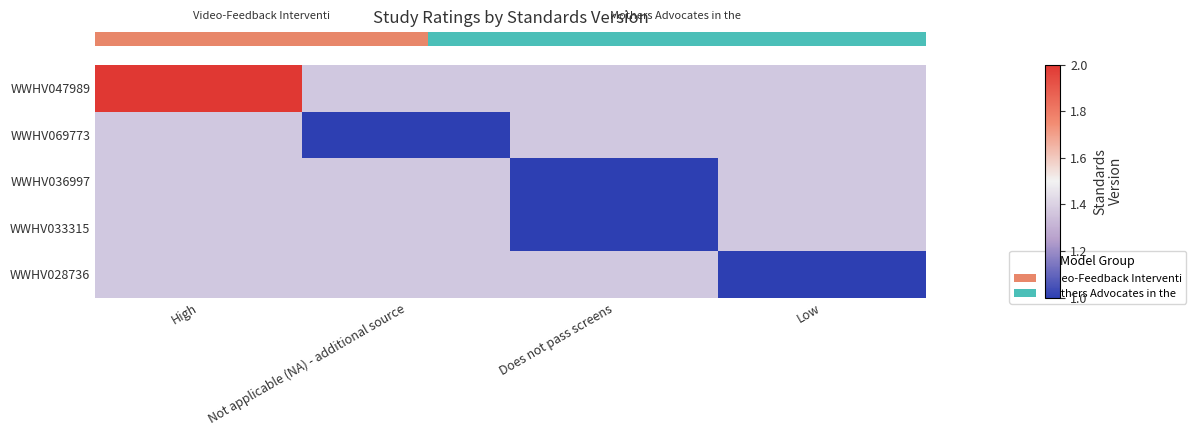

How many series are shown in this chart?

5